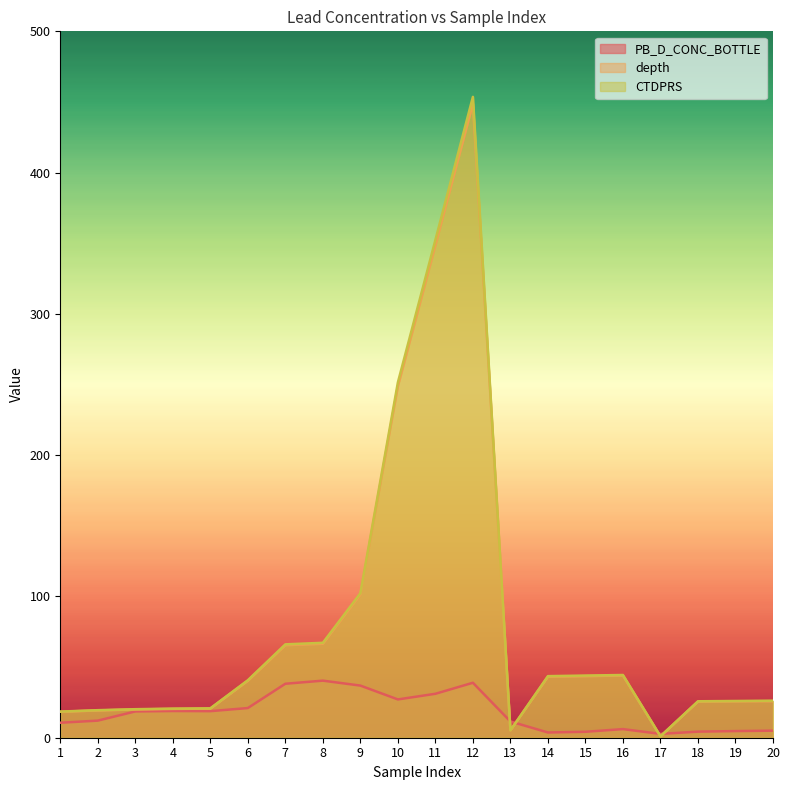

At which label does PB_D_CONC_BOTTLE reach its peak?

8